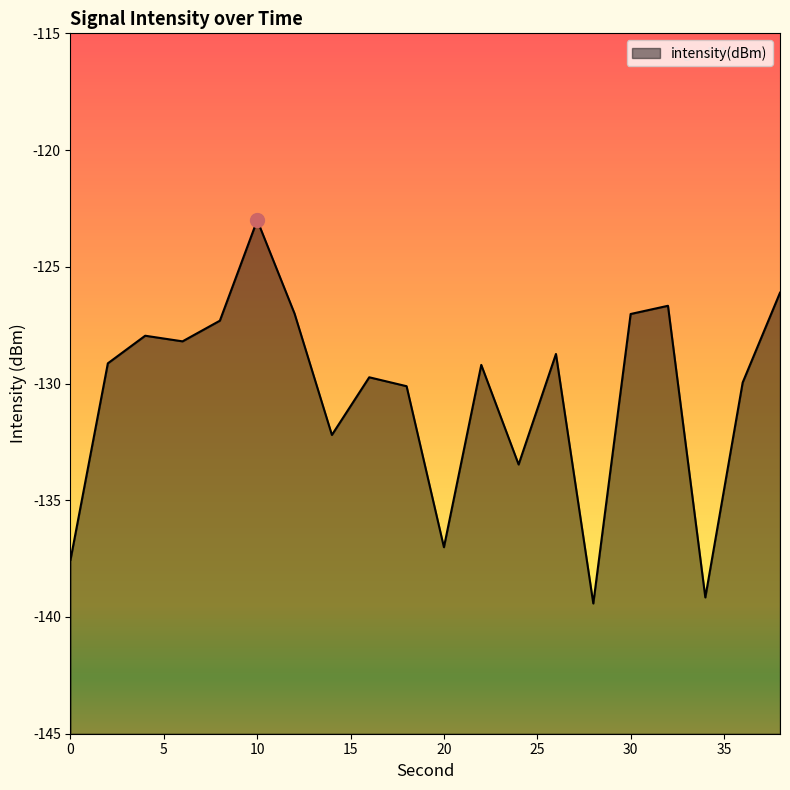

List the labels in order of value, smallest first.

28, 34, 0, 20, 24, 14, 18, 36, 16, 22, 2, 26, 6, 4, 8, 30, 12, 32, 38, 10